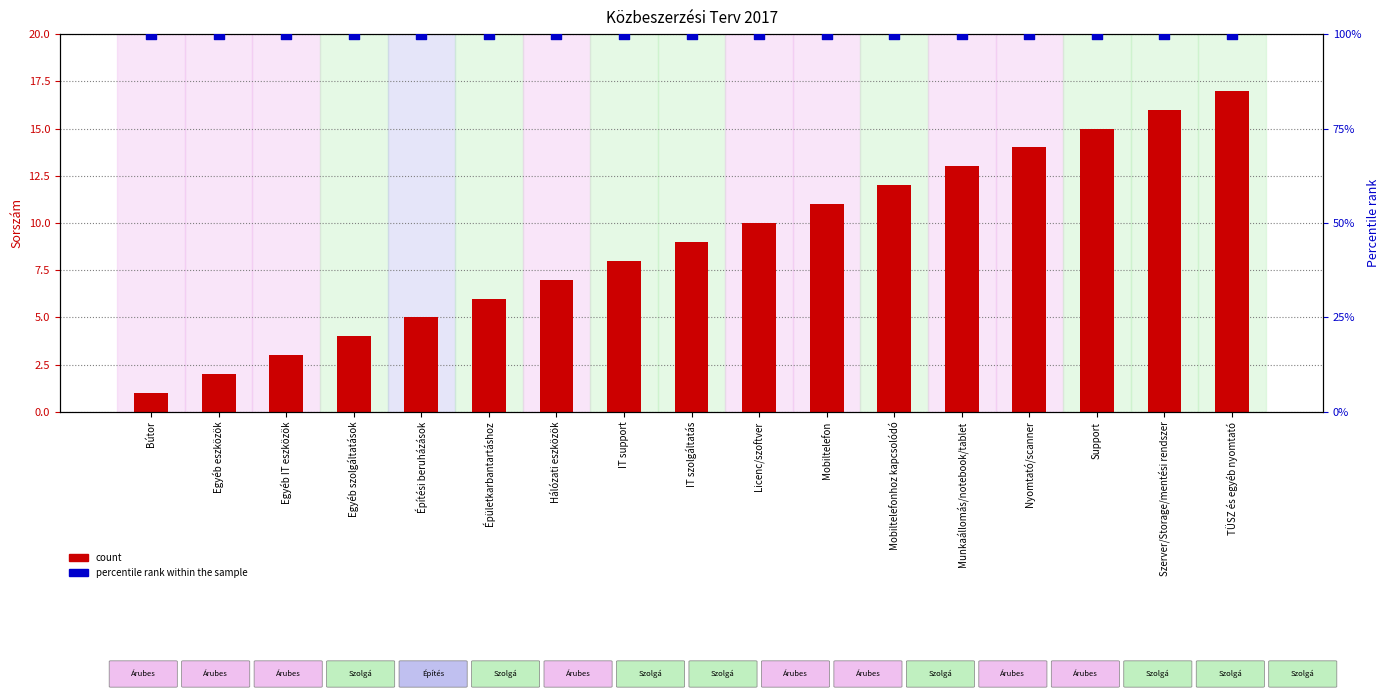

Which series has the largest total across all categories?

percentile rank within the sample